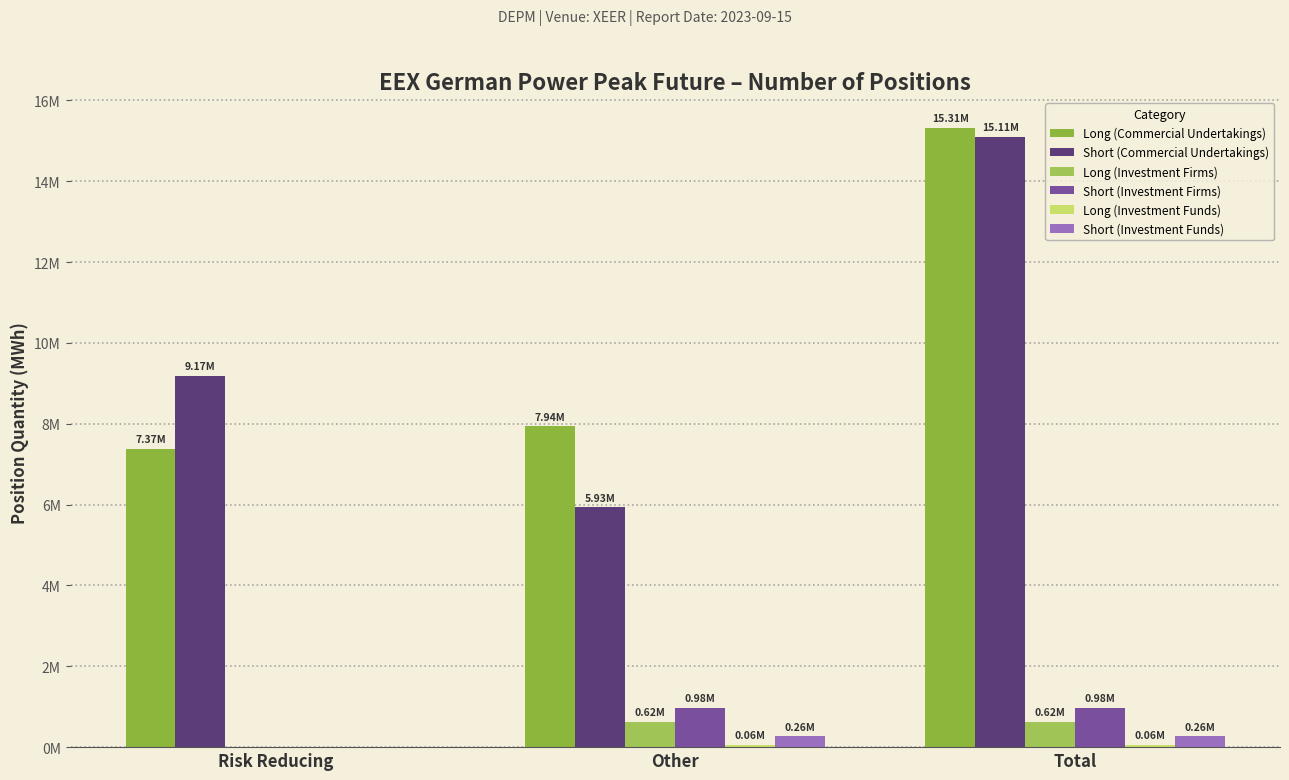

True or false: Short (Investment Firms) has a value of 0 at Risk Reducing.

True